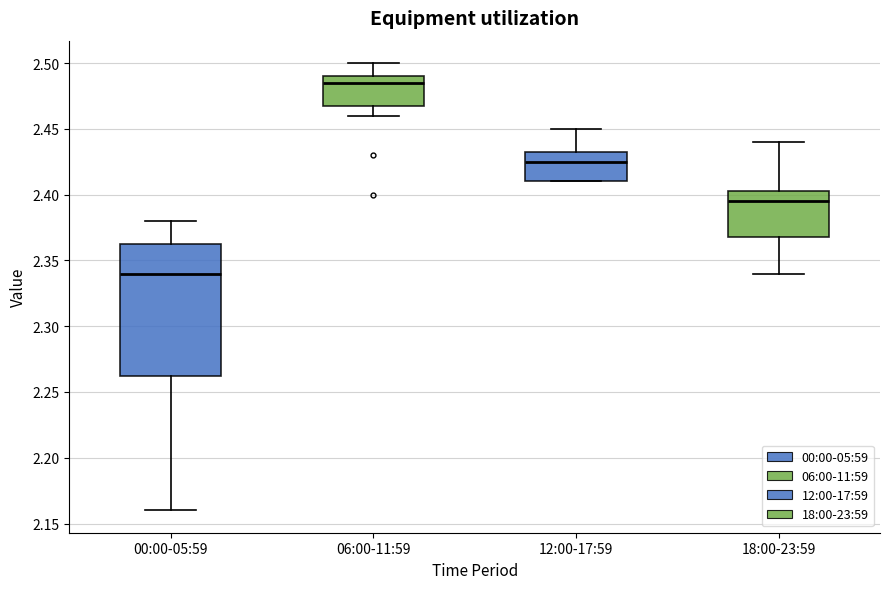

Reading left to right, transcribe this box plot: for each box, give where its median line is, the range the box spans, and where its two whiskers end, as read against the y-axis. The values are not printed on the chart, so give them approximately, as read against the axis.

00:00-05:59: median 2.340, box 2.265 to 2.365, whiskers 2.160 to 2.380
06:00-11:59: median 2.485, box 2.470 to 2.490, whiskers 2.460 to 2.500
12:00-17:59: median 2.425, box 2.410 to 2.435, whiskers 2.410 to 2.450
18:00-23:59: median 2.395, box 2.370 to 2.405, whiskers 2.340 to 2.440